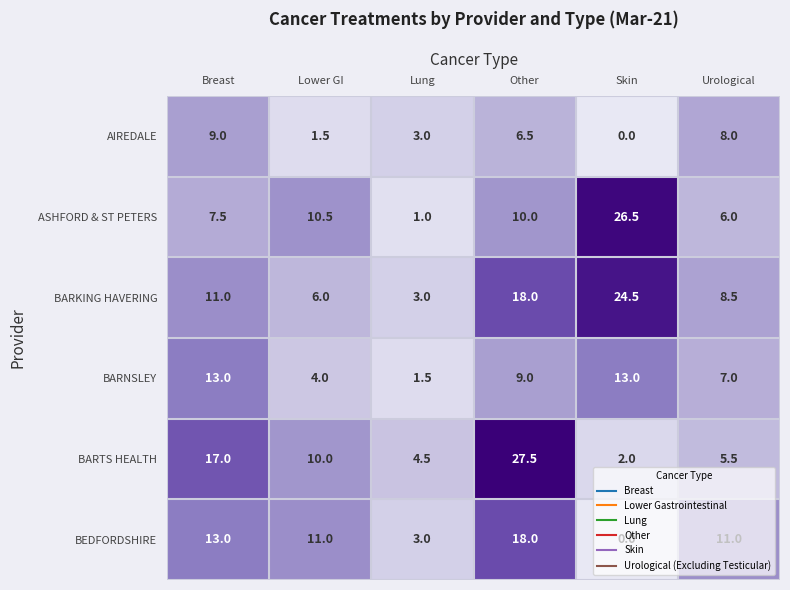

List the series in order of their peak value, highest first.

BARTS HEALTH, ASHFORD & ST PETERS, BARKING HAVERING, BEDFORDSHIRE, BARNSLEY, AIREDALE